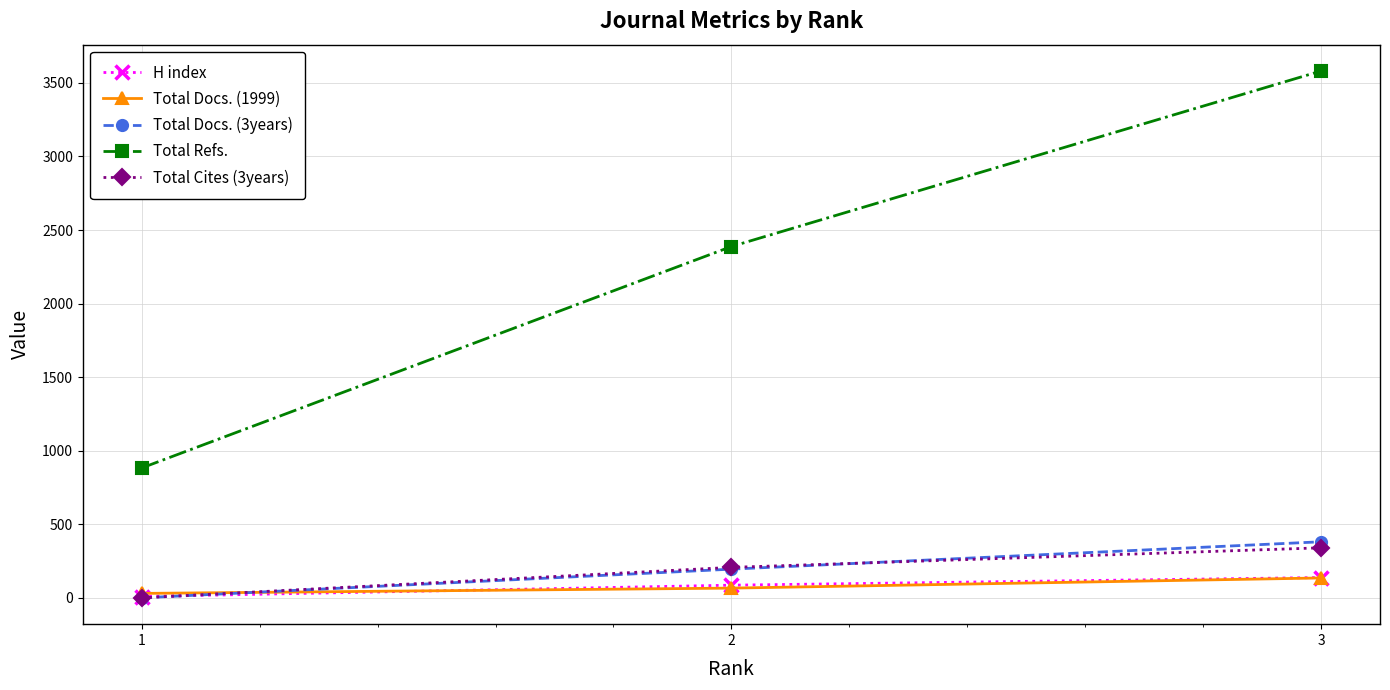

Which series changed the most between 1 and 3?

Total Refs.